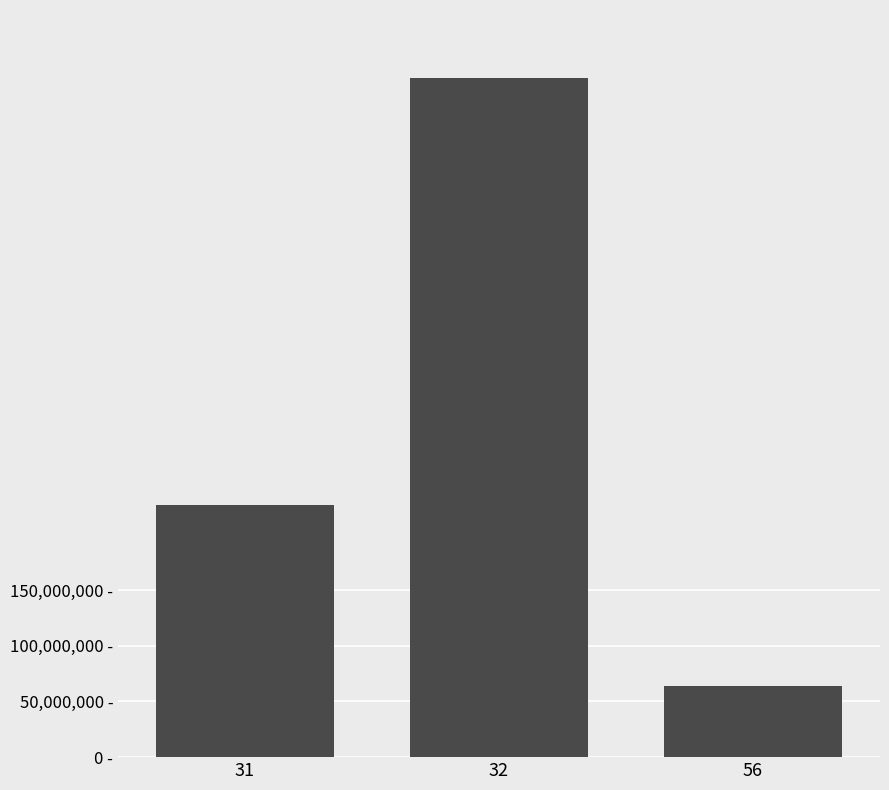

At which category does the chart reach its peak across all series?

32